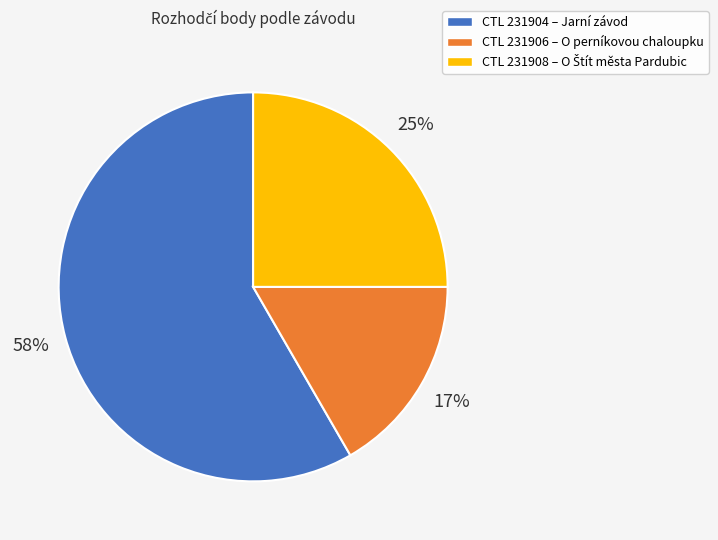

To the nearest percent, what is the average slice percentage?

33%